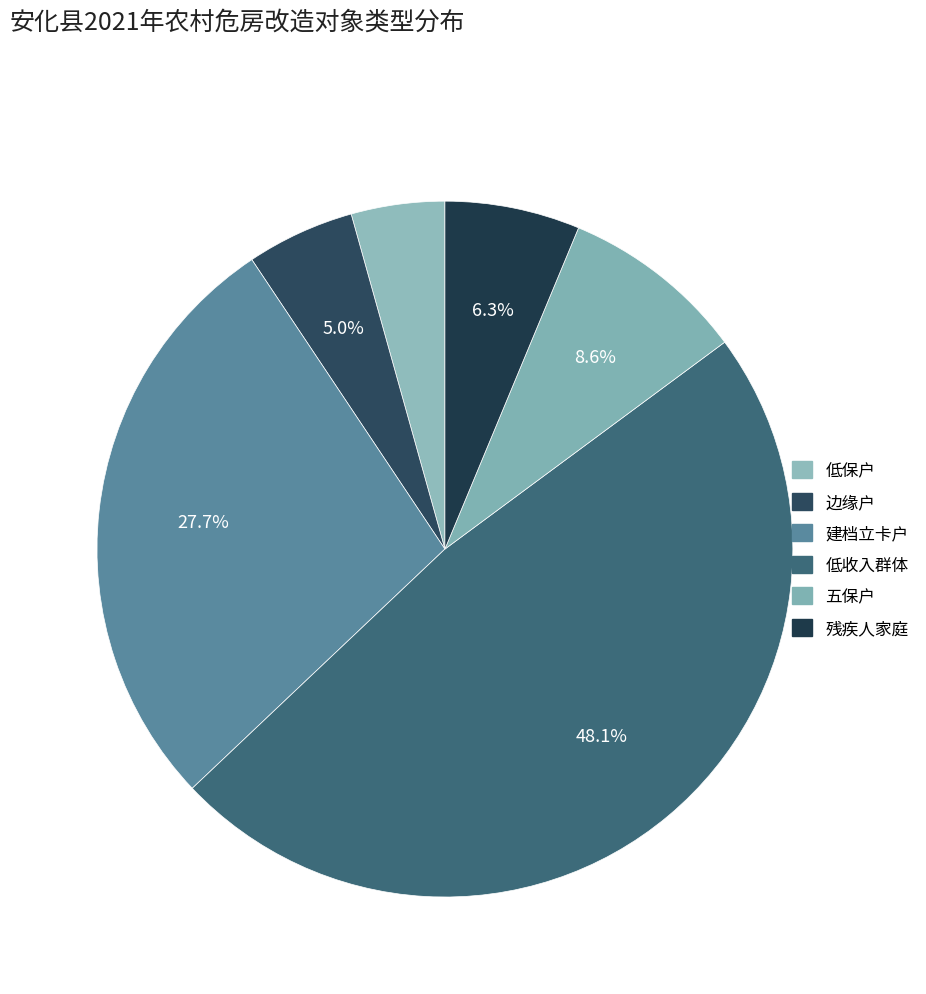

What percentage is the 边缘户 slice, to the nearest percent?

5%